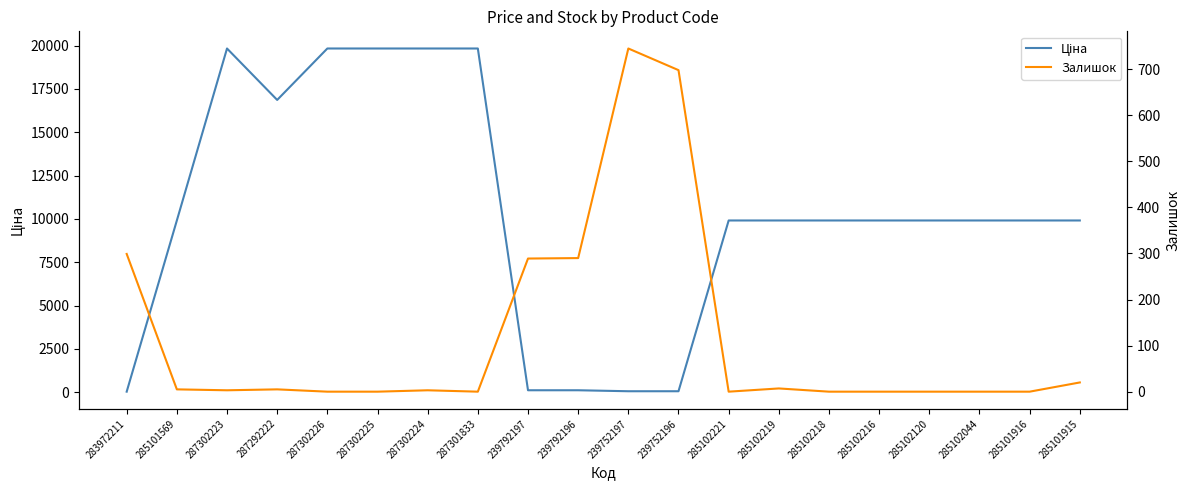

The Залишок series shows 8.4 at 285101569. True or false?

False